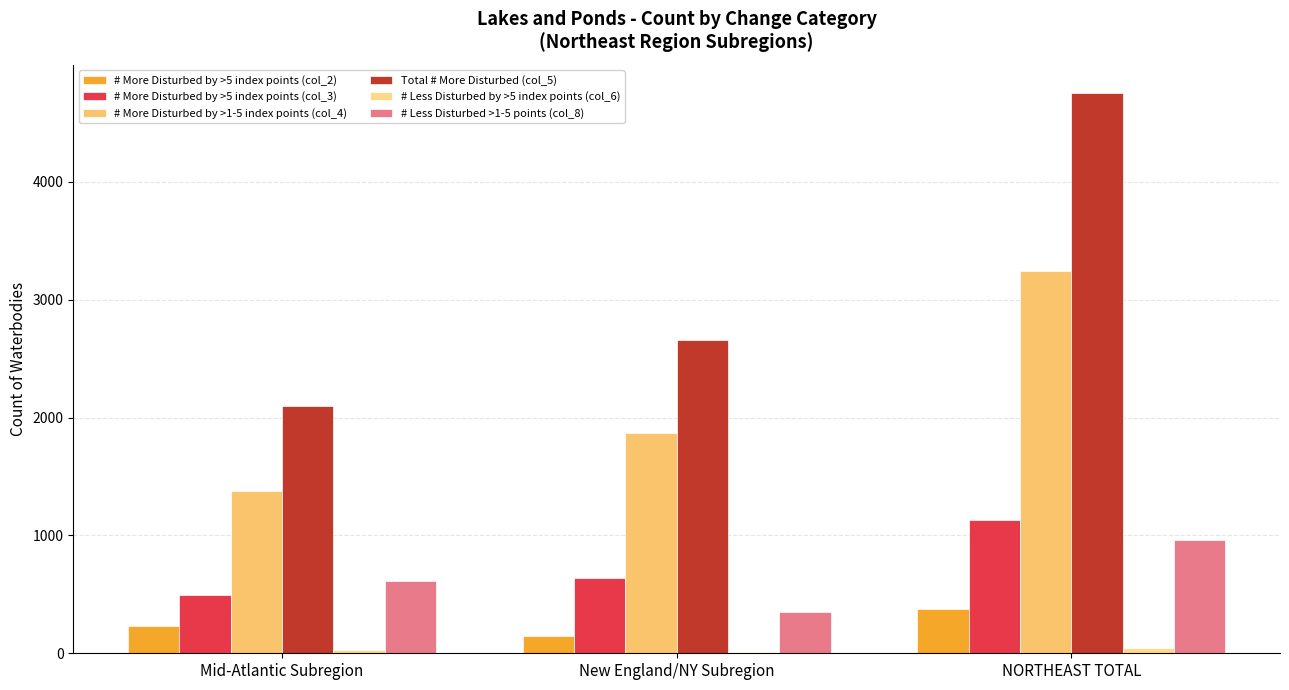

List the series in order of their peak value, highest first.

Total # More Disturbed (col_5), # More Disturbed by >1-5 index points (col_4), # More Disturbed by >5 index points (col_3), # Less Disturbed >1-5 points (col_8), # More Disturbed by >5 index points (col_2), # Less Disturbed by >5 index points (col_6)